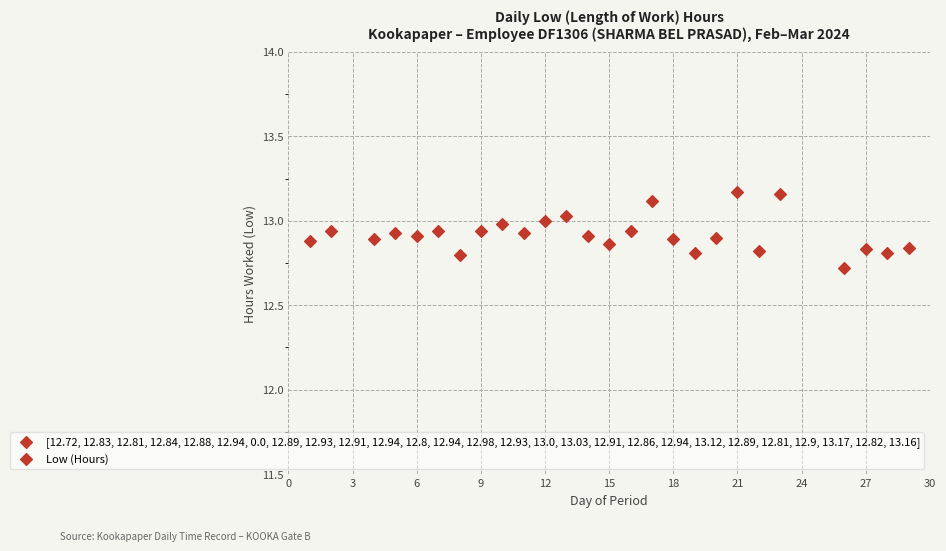

What Y value in the scatter plot is closest to 12?

12.7